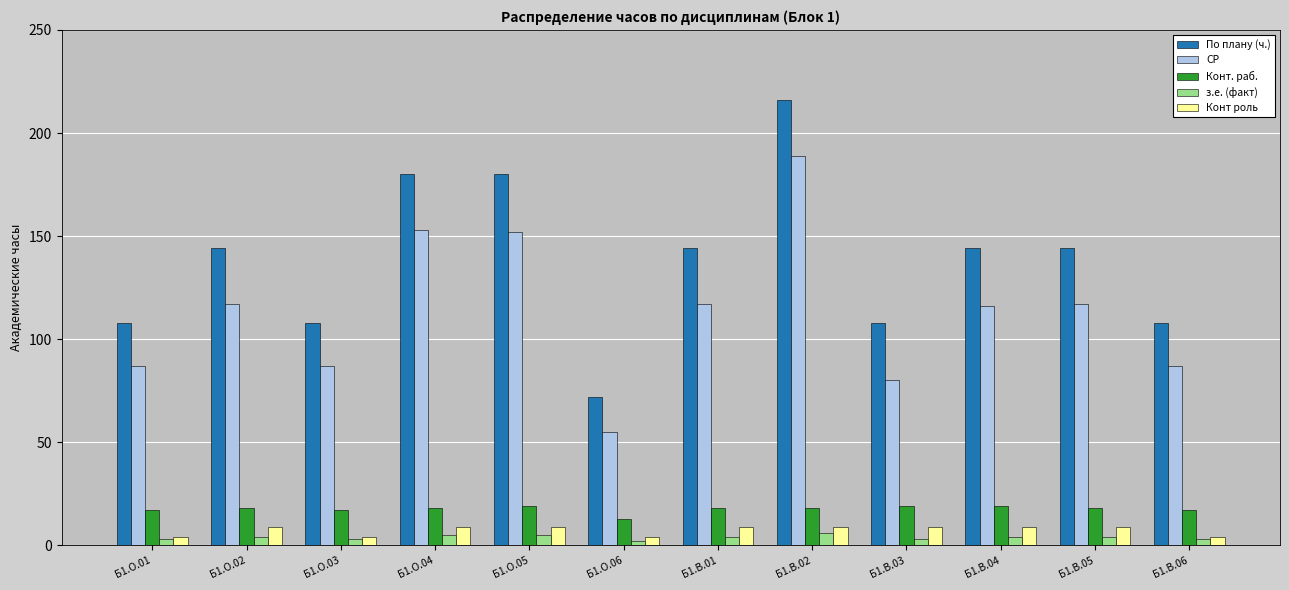

Does the chart contain stacked bars?

No